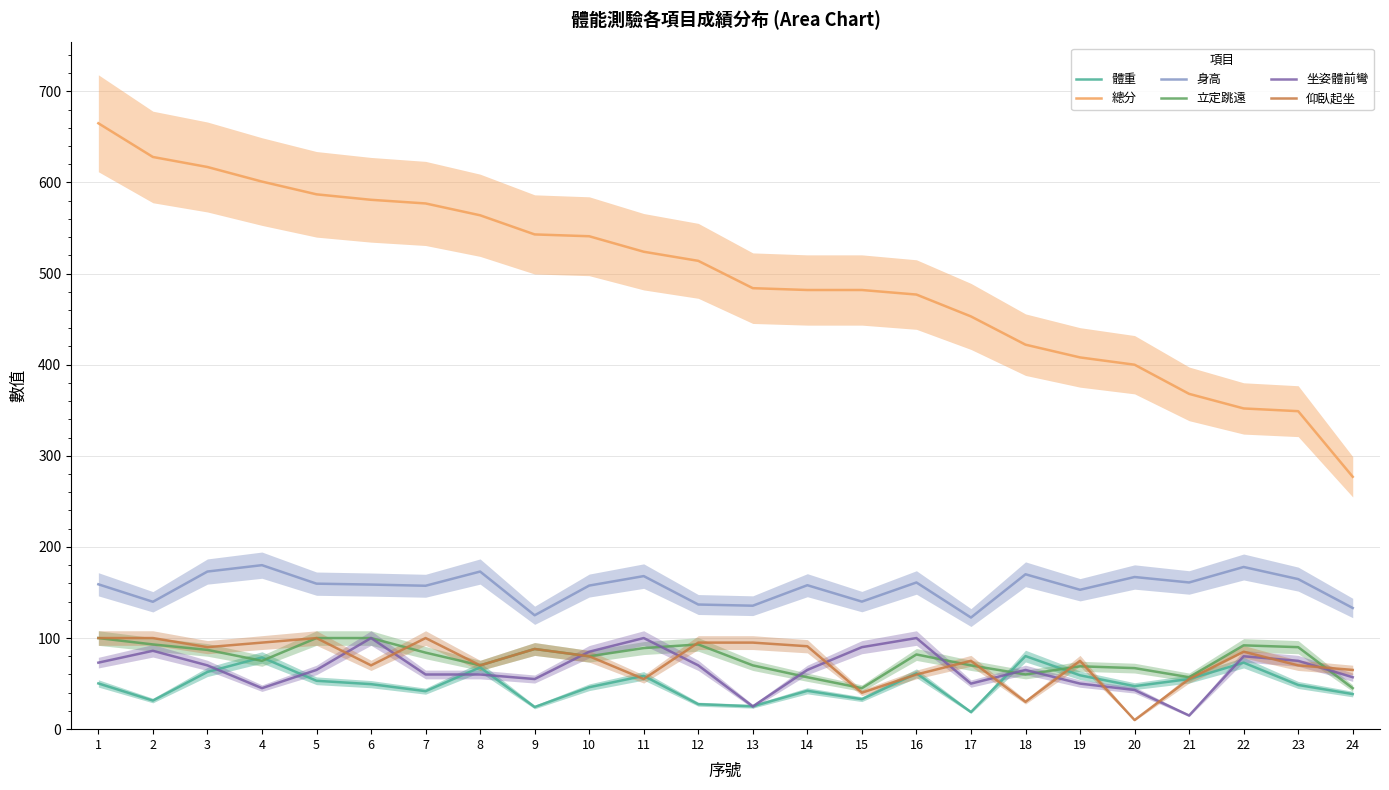

At how many categories does at least one series exceed 575?

7